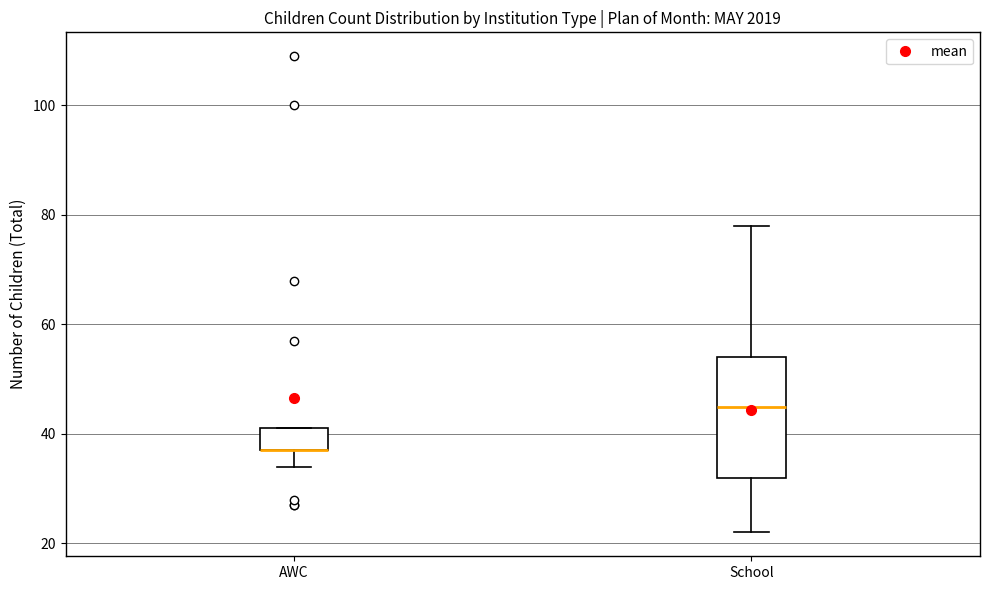

Where does the lower whisker of the box for School end on the y-axis? The values are not printed on the chart, so give them approximately, as read against the axis.

22